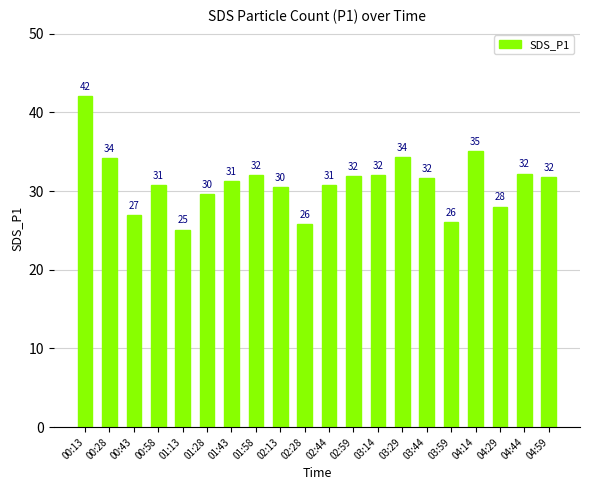

What is the difference between the maximum and minimum values?

17.0